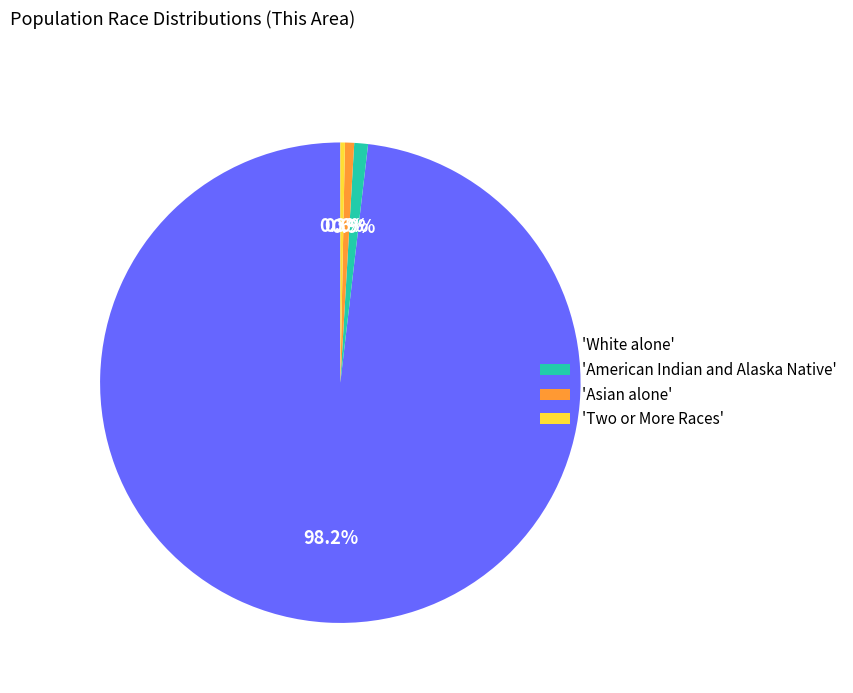

Which slice is the largest?

'White alone'